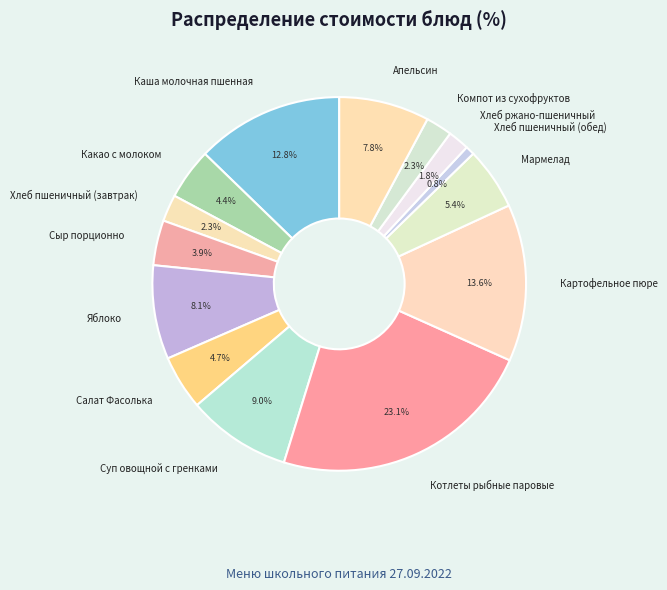

Which category has the biggest portion of the pie?

Котлеты рыбные паровые